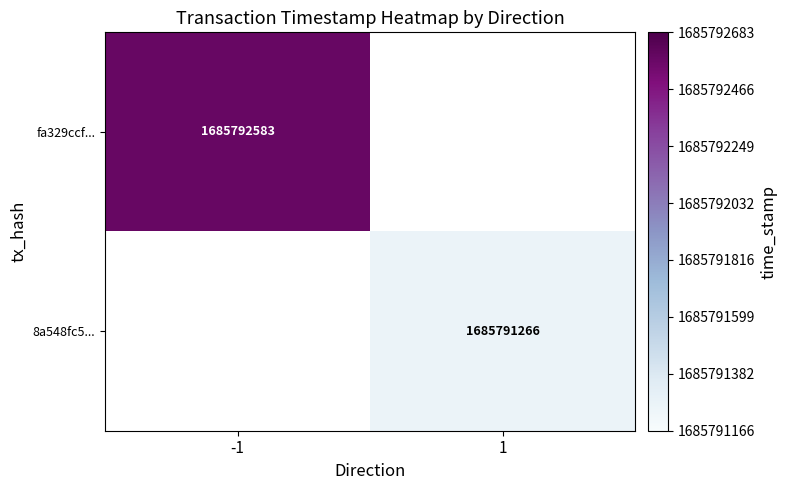

Count the number of categories in the chart.

2